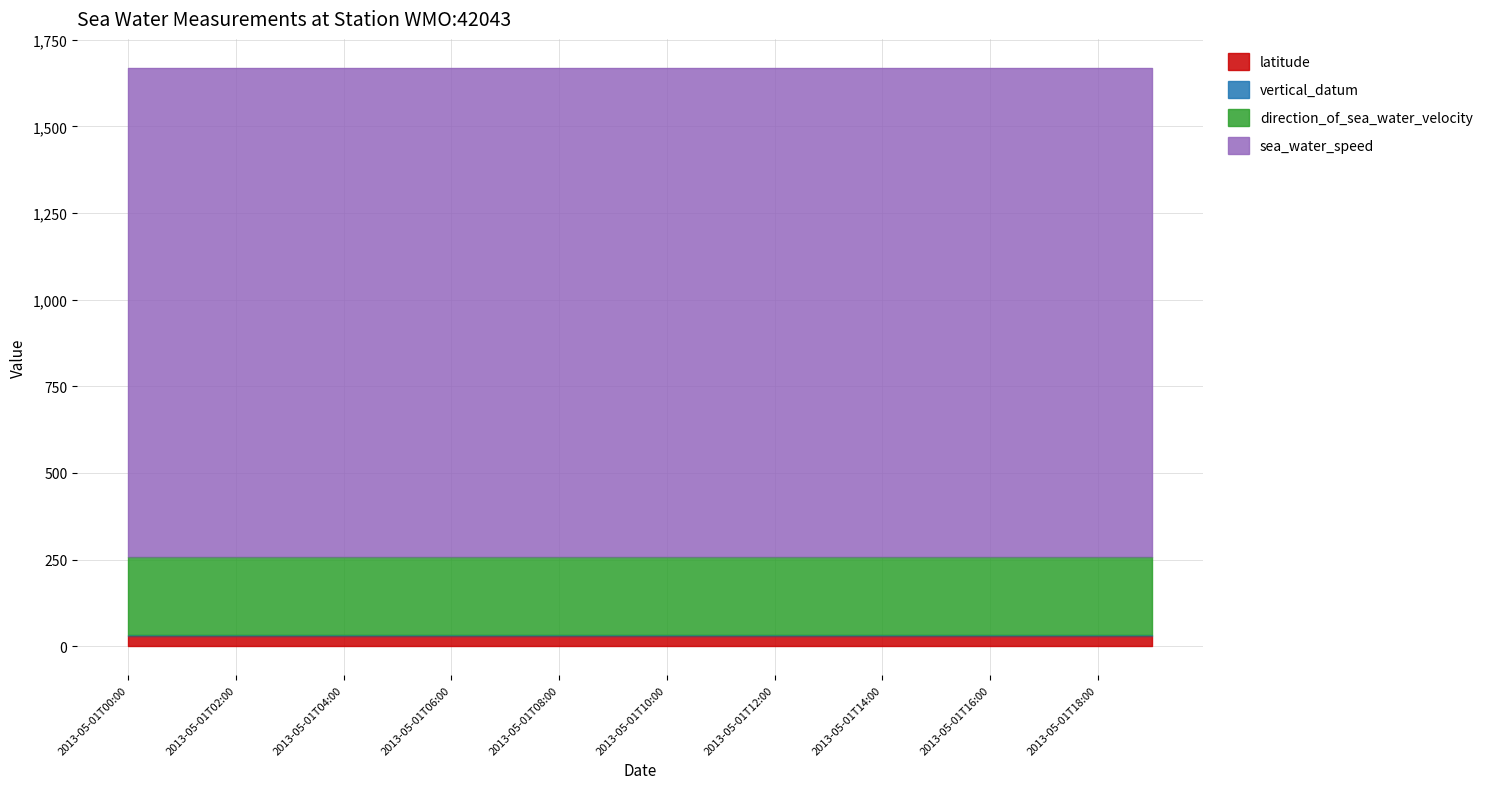

List the series in order of their peak value, highest first.

sea_water_speed, direction_of_sea_water_velocity, latitude, vertical_datum